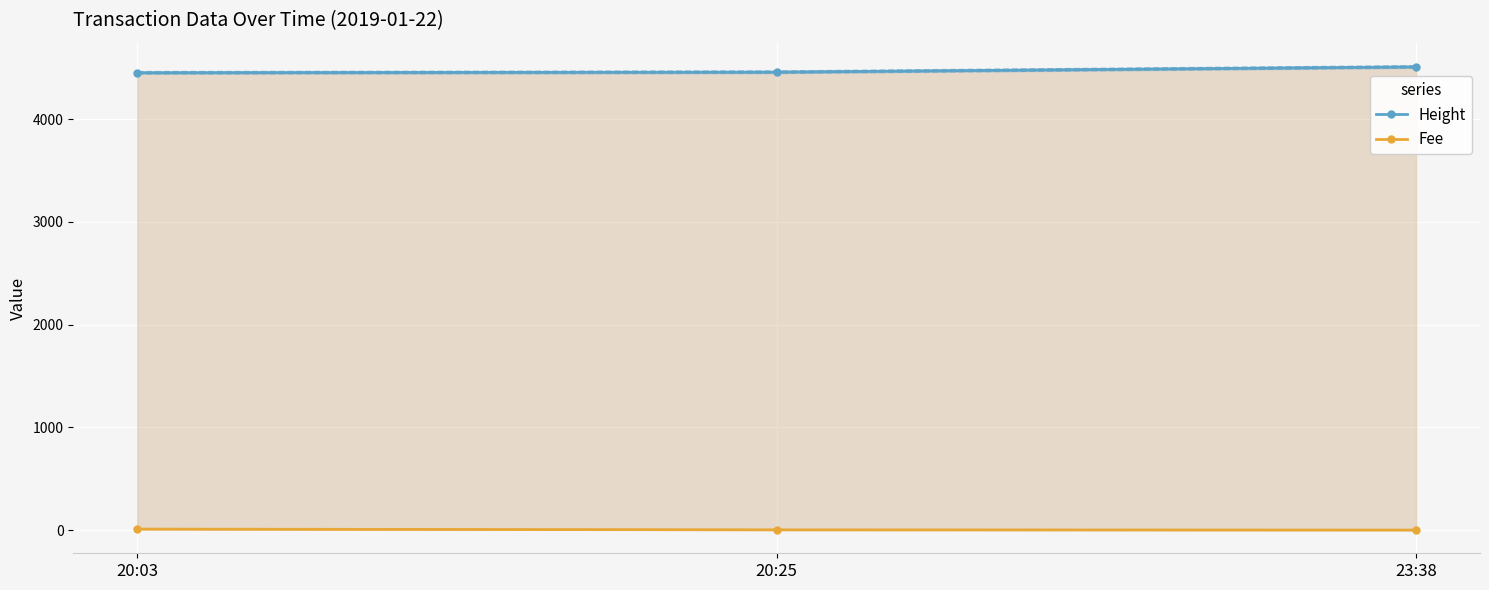

List the series in order of their overall mean, highest first.

Height, Fee